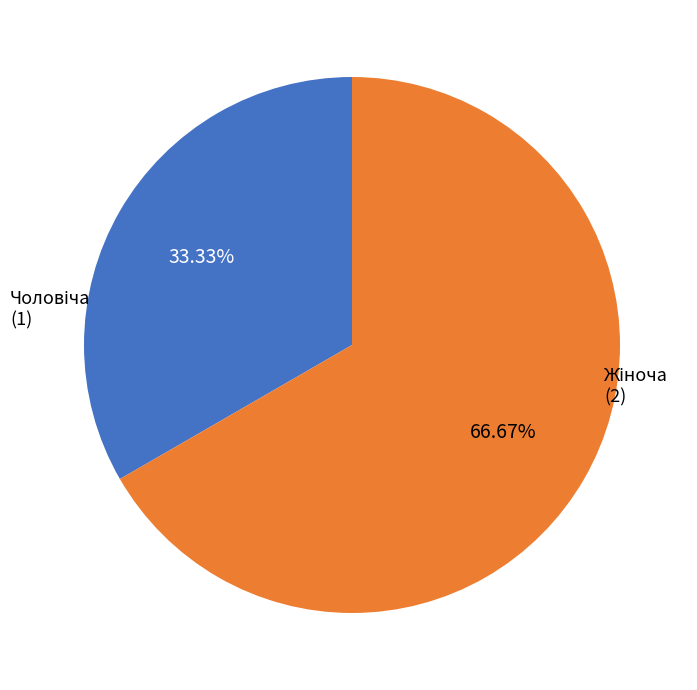

Does any single category account for the majority?

Yes